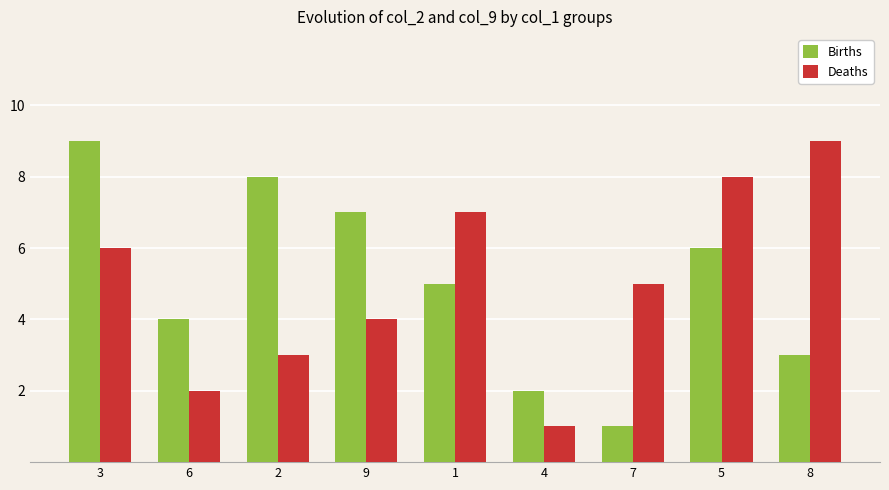

What is the sum of the Births values at 6 and 7?

5